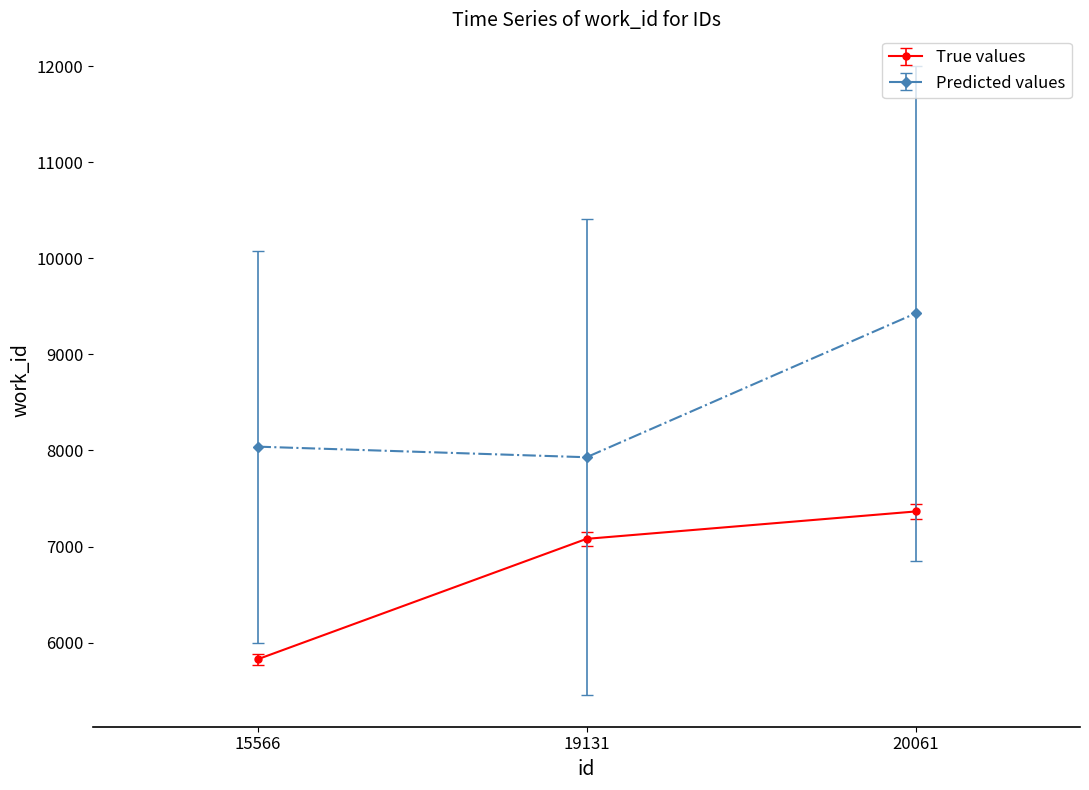

Which category has the highest value across all series?

20061